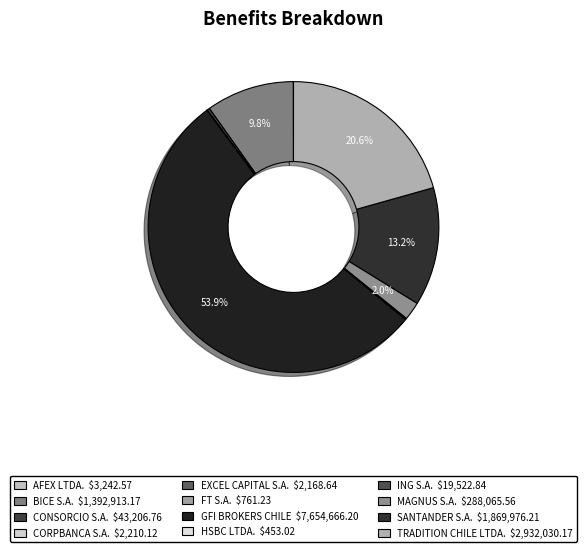

Approximately how many times larger is the value at SANTANDER S.A. compared to ING S.A.?

95.8